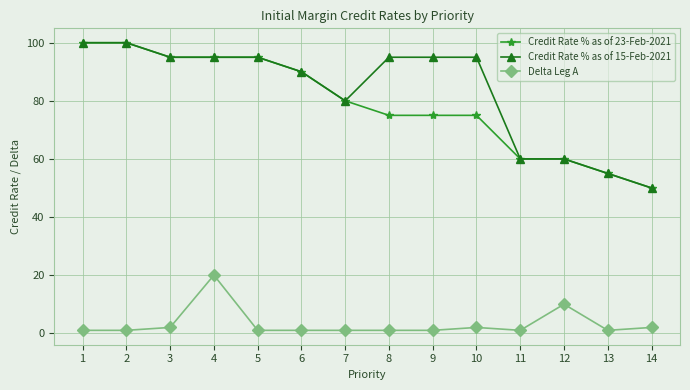

True or false: Delta Leg A and Credit Rate % as of 15-Feb-2021 cross at least once.

False